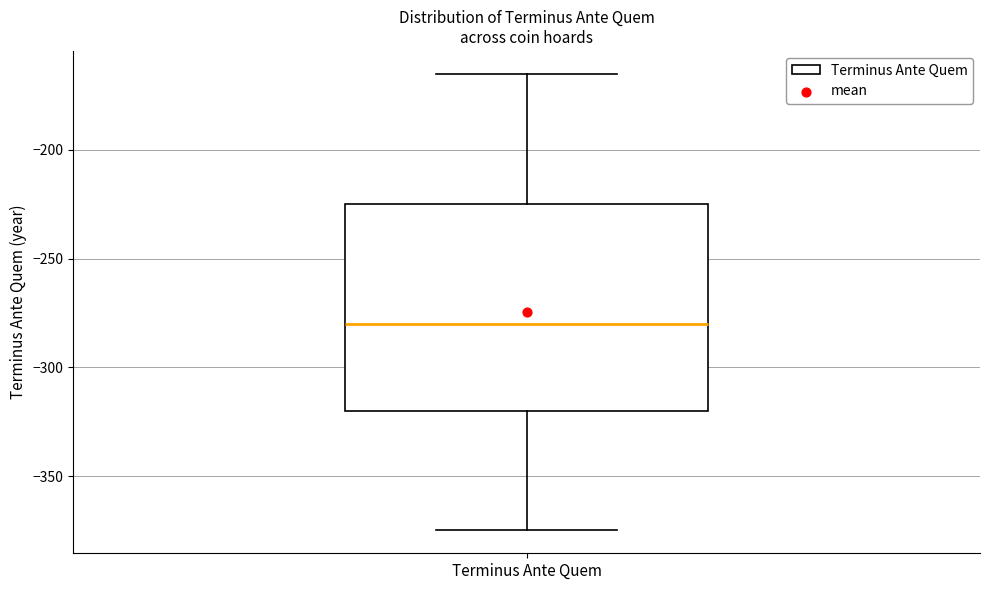

Transcribe this box plot: give where the median line is, the range the box spans, and where the two whiskers end, as read against the y-axis. The values are not printed on the chart, so give them approximately, as read against the axis.

median -280, box -320 to -225, whiskers -375 to -165